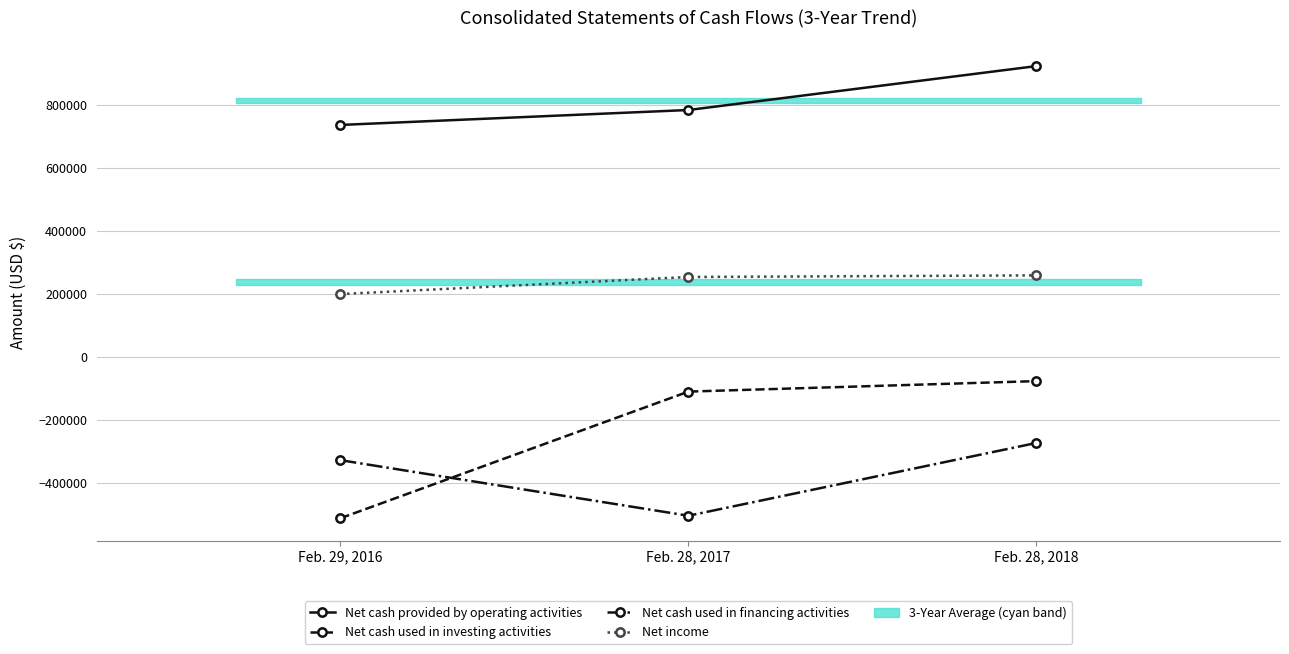

Reading left to right, transcribe all the data shown in this chart.

Net cash provided by operating activities: 736323	783717	923138
Net cash used in investing activities: -512108	-110133	-76854
Net cash used in financing activities: -327797	-504193	-273099
Net income: 199365	253703	258803